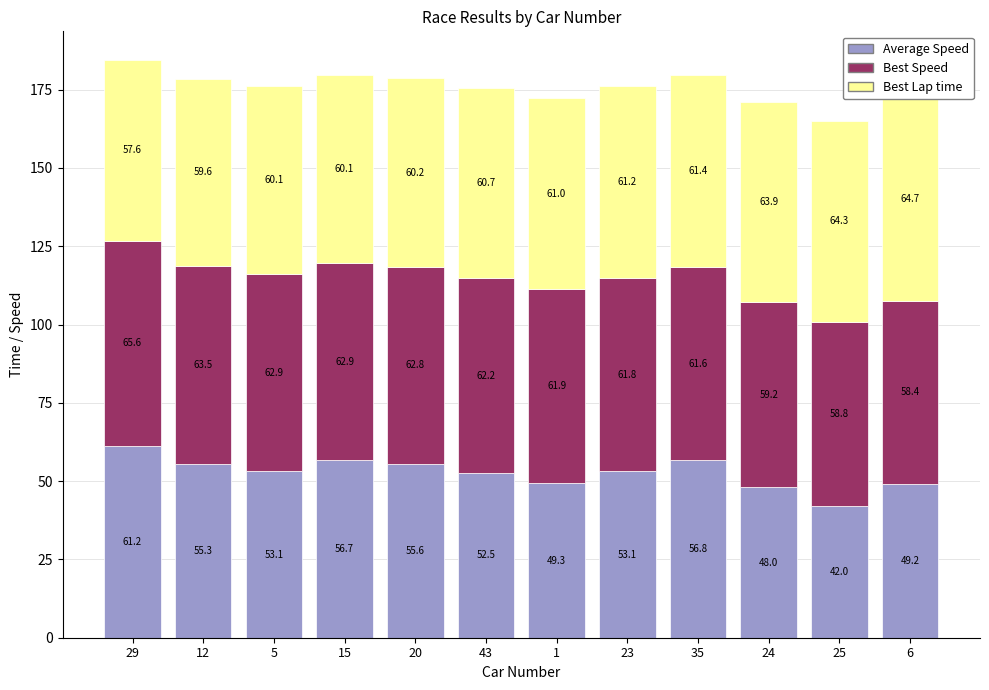

How many series are shown in this chart?

3